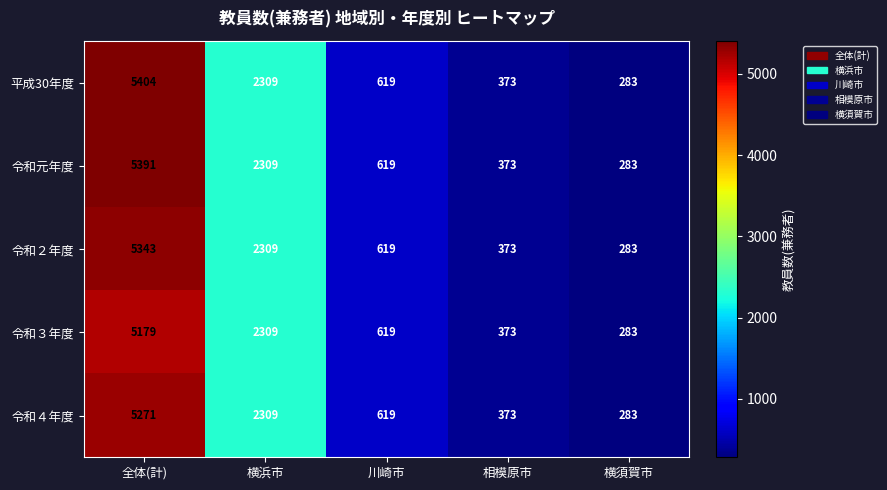

How many categories are shown in the chart?

5